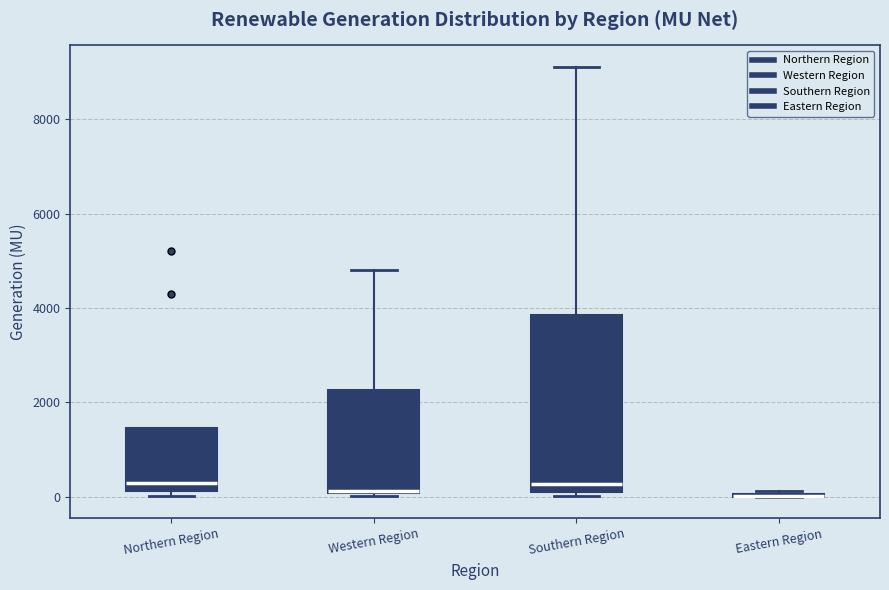

Where does the median line of the box for Southern Region sit on the y-axis? The values are not printed on the chart, so give them approximately, as read against the axis.

200